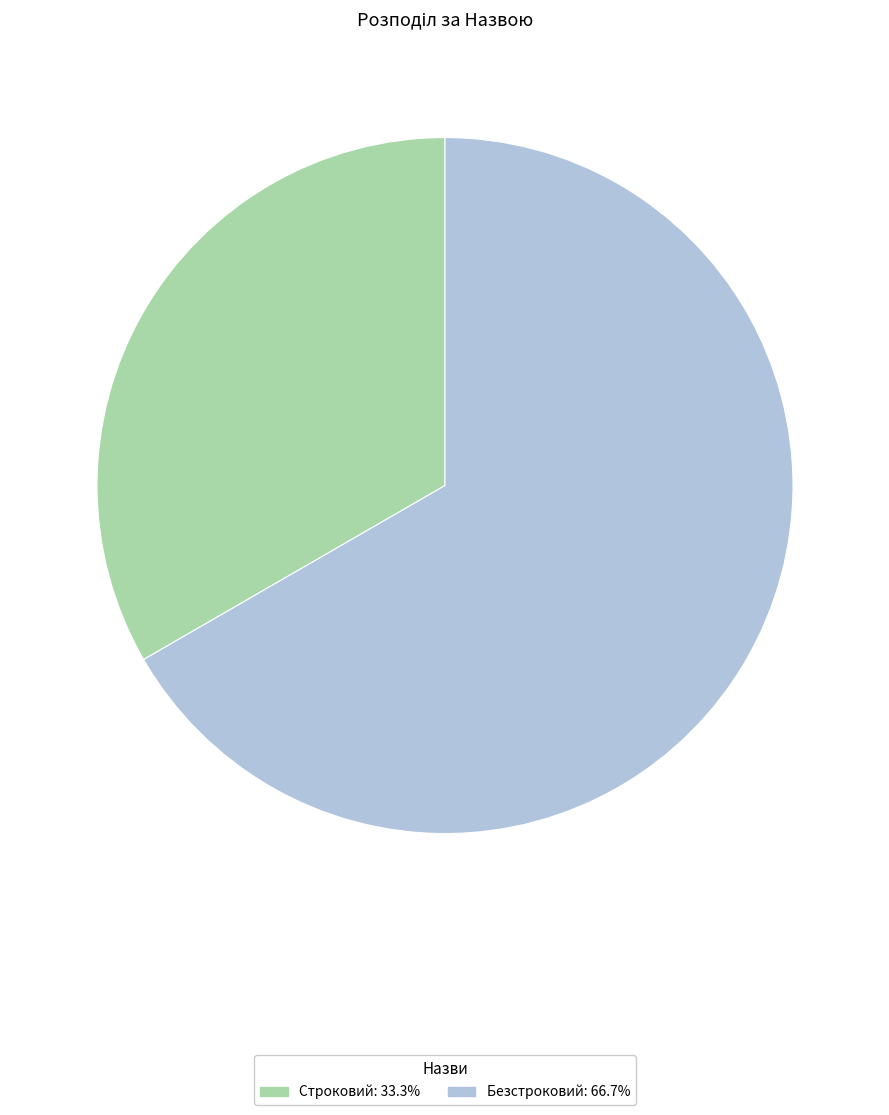

Do Строковий: 33.3% and Безстроковий: 66.7% together represent more than half of the pie?

Yes